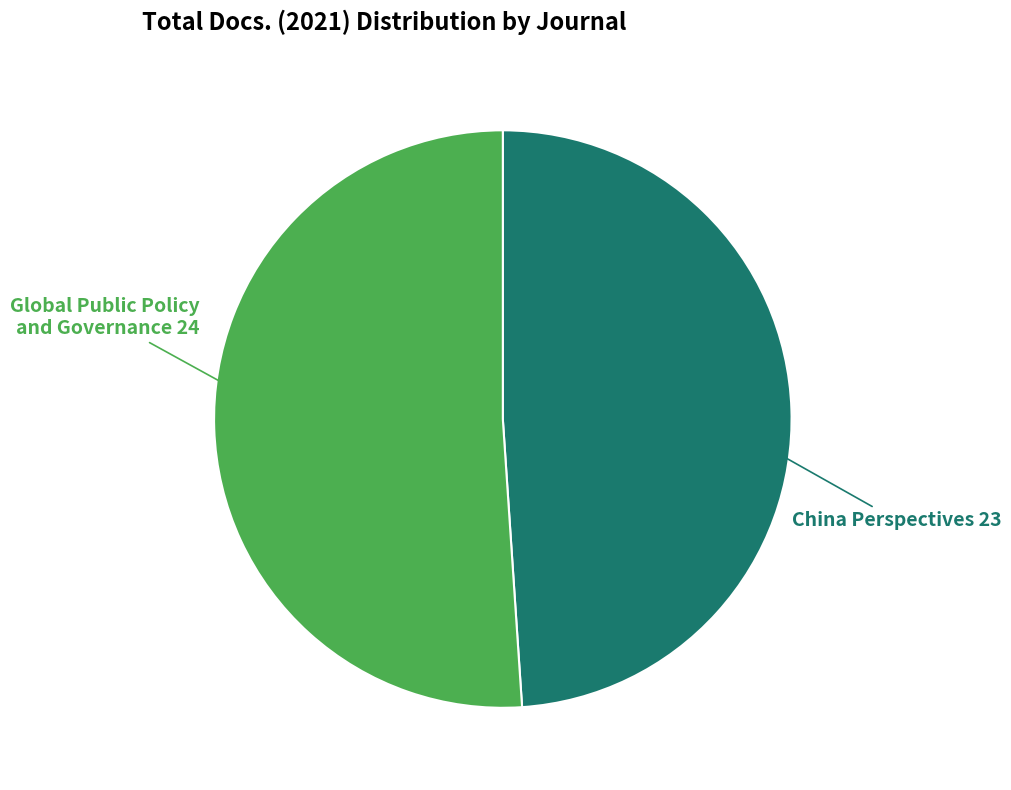

Is there any slice that represents more than half of the pie?

Yes